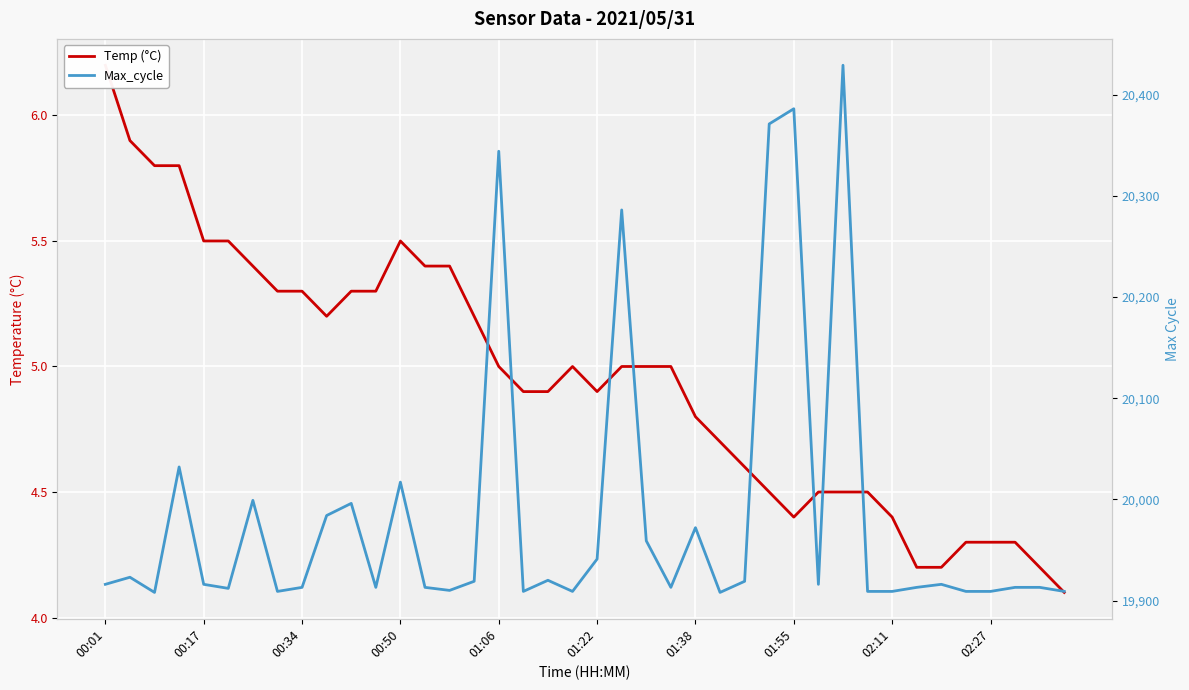

Which series changed the most between 00:01 and 34?

Temp (°C)